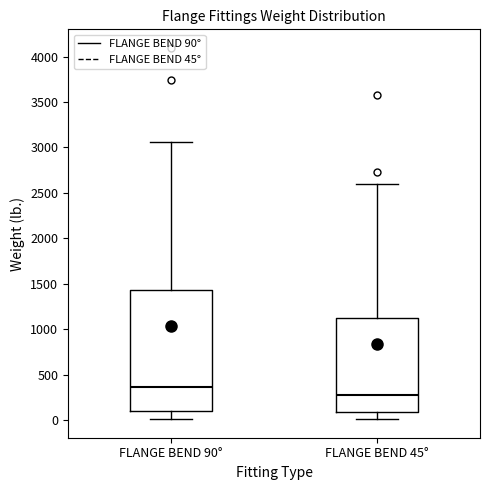

Where does the lower whisker of the box for FLANGE BEND 45° end on the y-axis? The values are not printed on the chart, so give them approximately, as read against the axis.

0